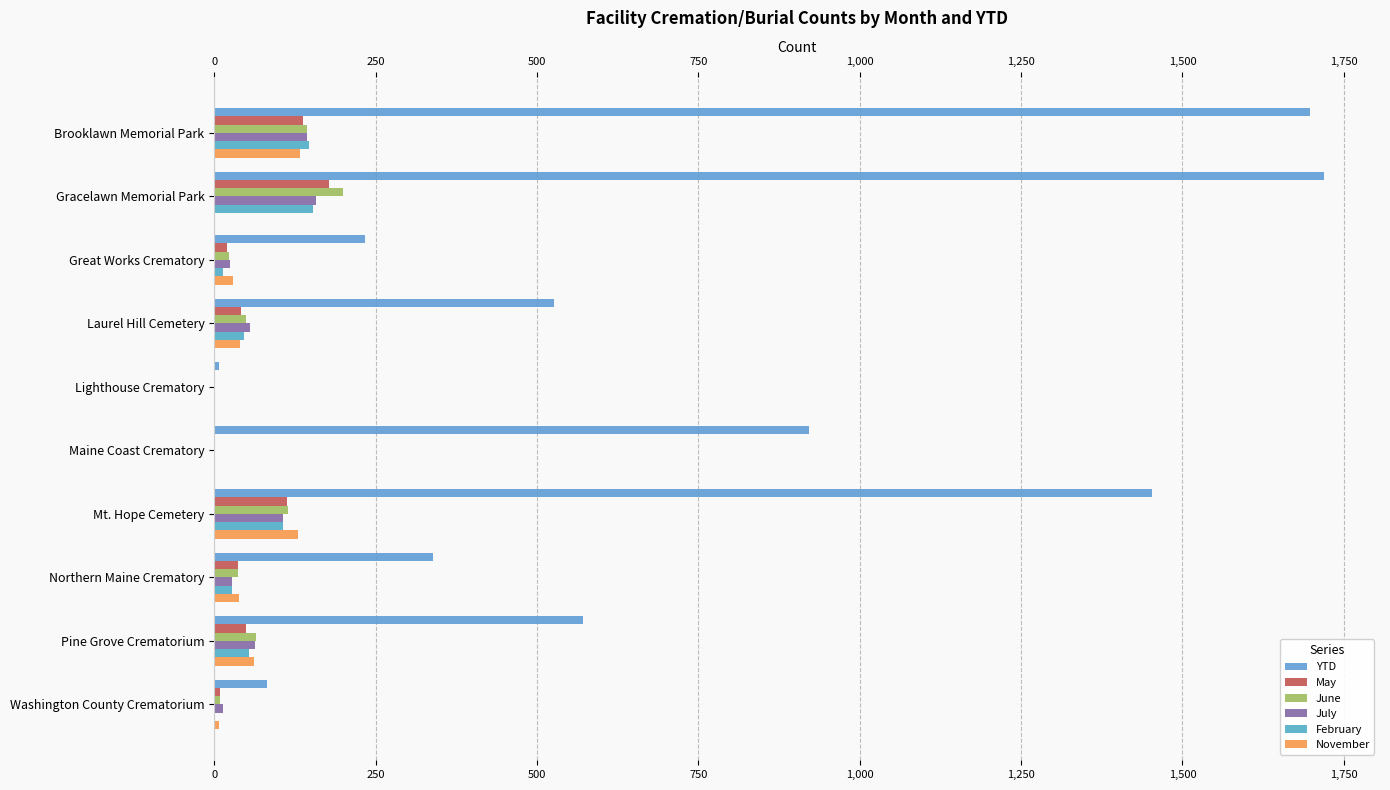

How many data points does each series have?

10